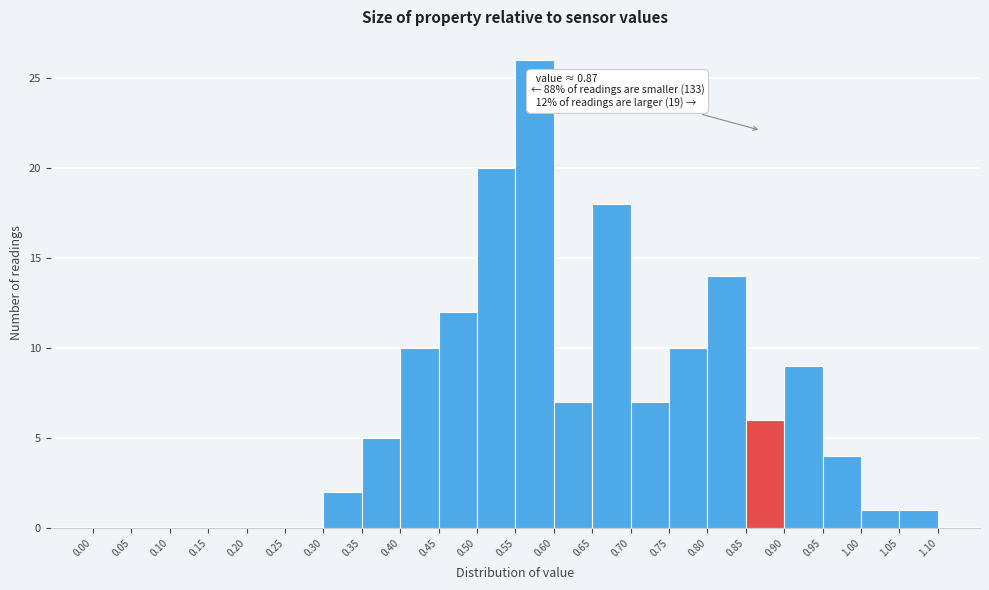

Which range on the x-axis has the tallest bar?

0.55 to 0.60